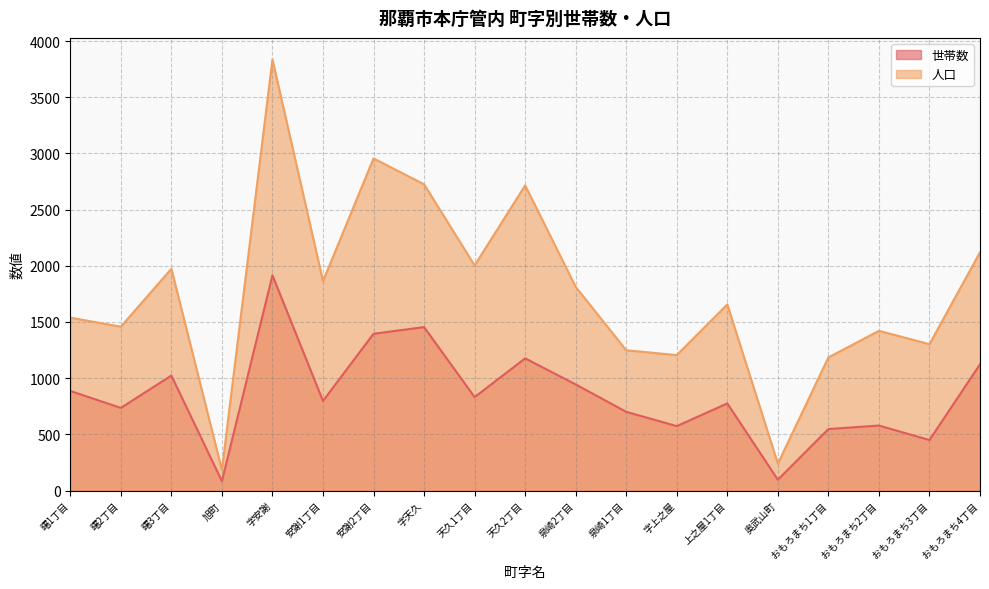

How many data points does each series have?

19